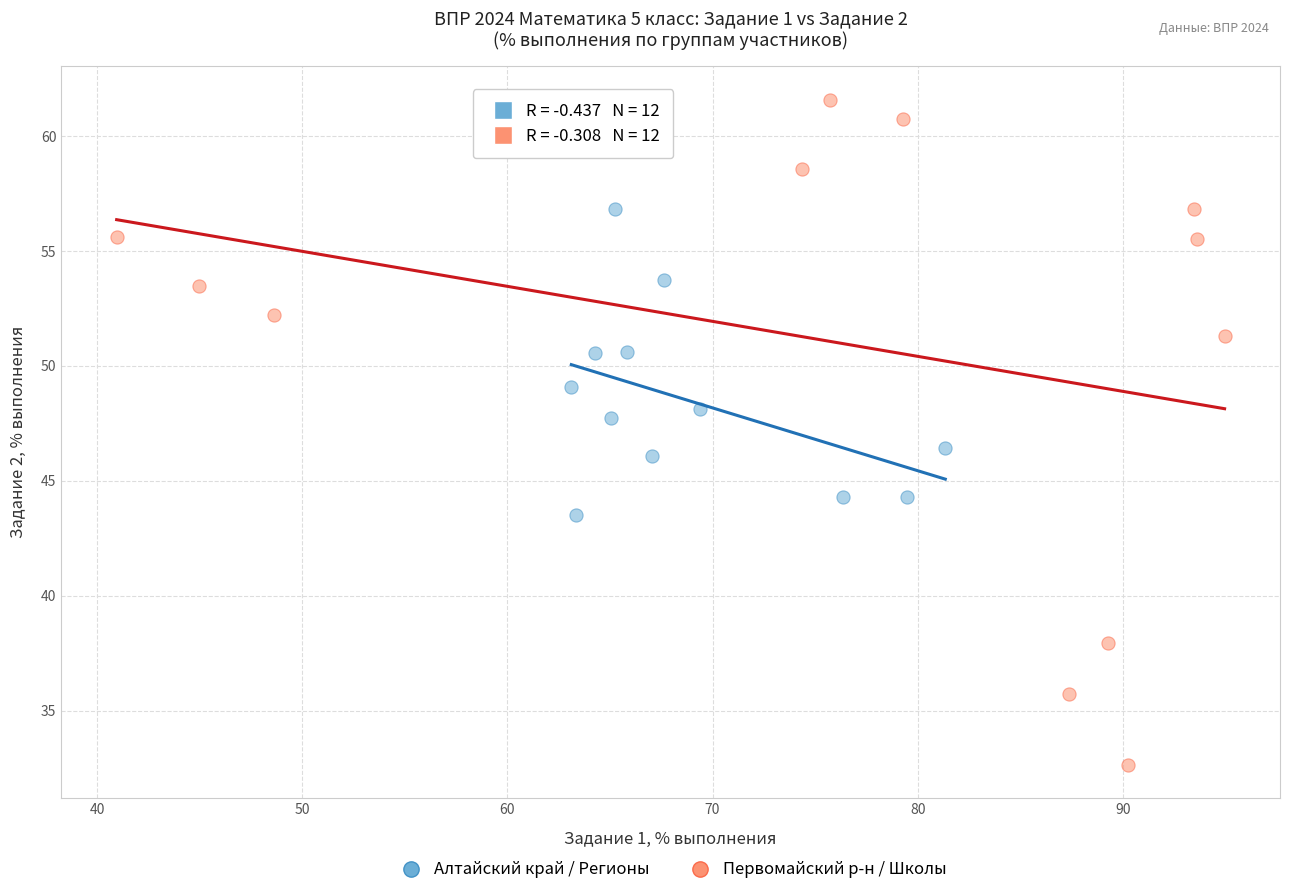

Which series contains the lowest Y value?

Первомайский р-н / Школы